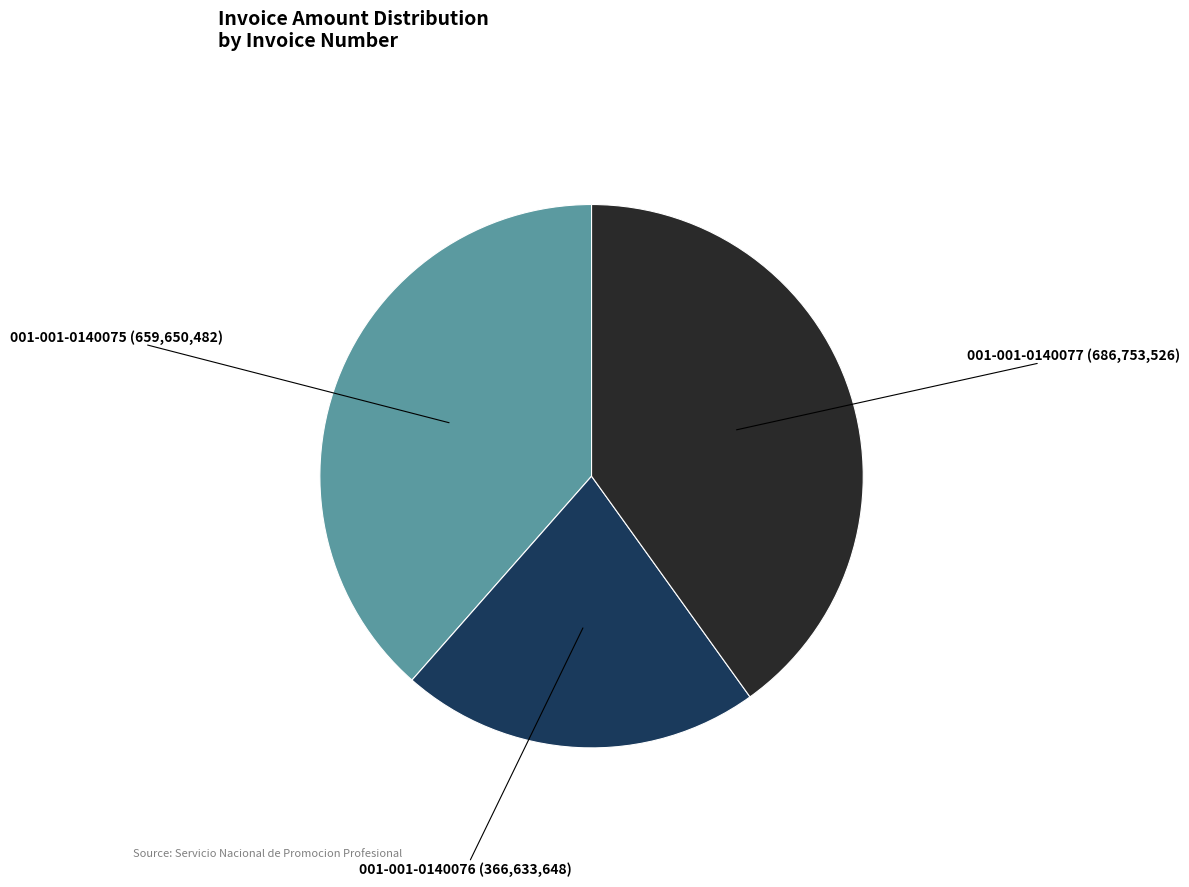

Is there any slice that represents more than half of the pie?

No